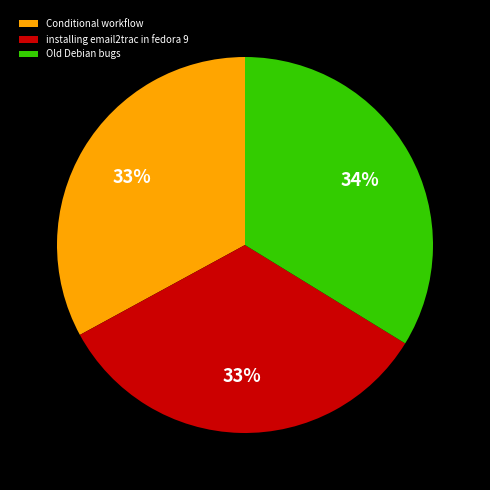

Count the number of slices in the pie.

3